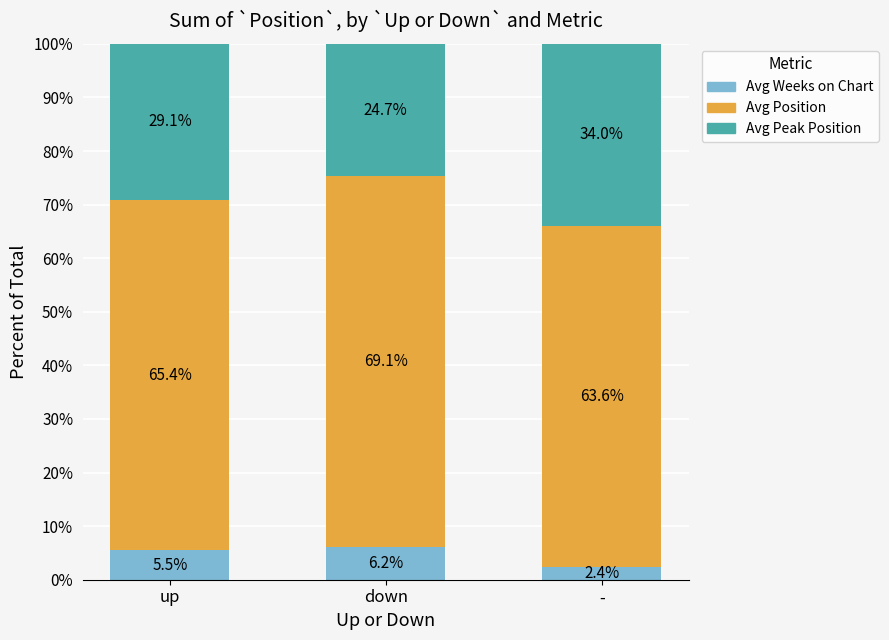

Rank the categories by Avg Weeks on Chart value from lowest to highest.

-, up, down